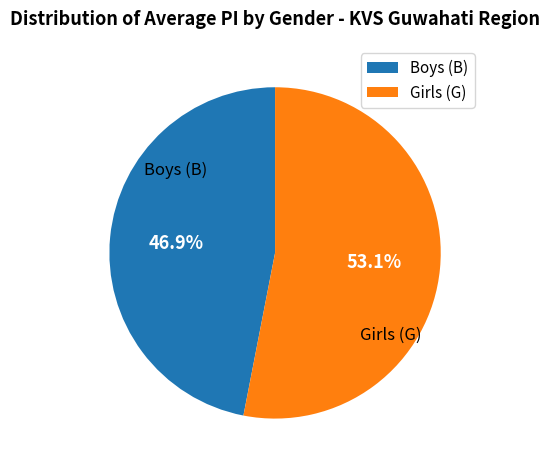

What is the largest slice in the pie chart?

Girls (G)